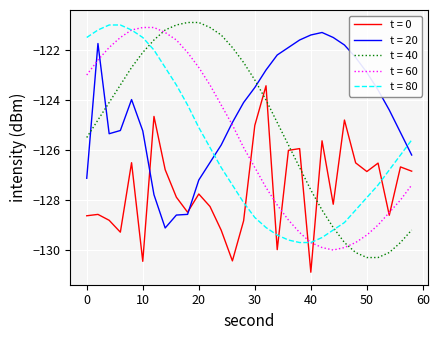

What is the minimum value for t = 40?

-130.3